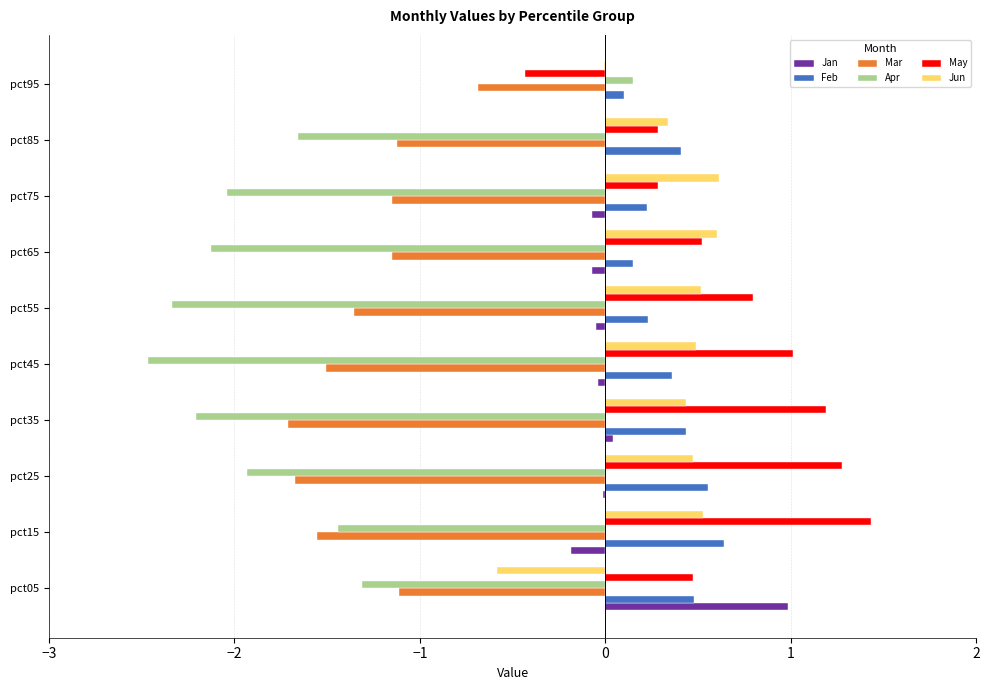

What are all the series names shown in the legend?

Jan, Feb, Mar, Apr, May, Jun